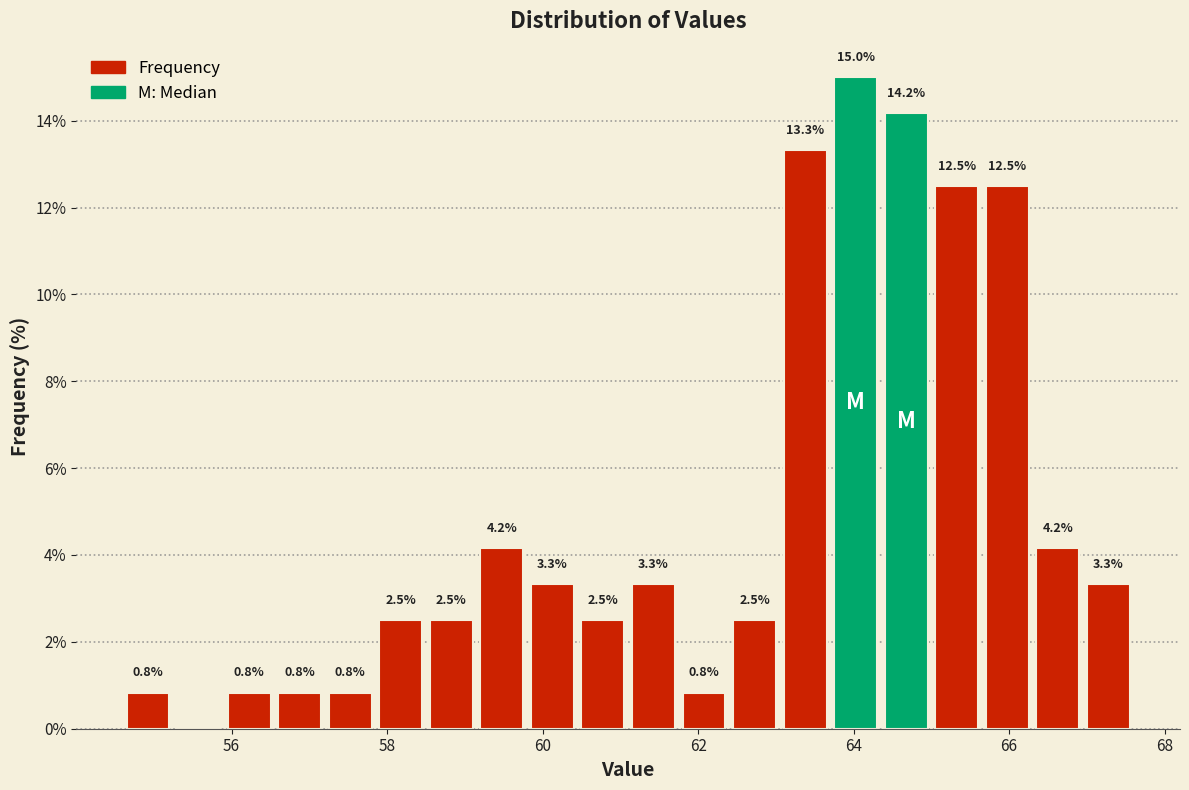

Around what value on the x-axis is the tallest bar? Give the approximate position of its centre, as read against the axis.

64.0